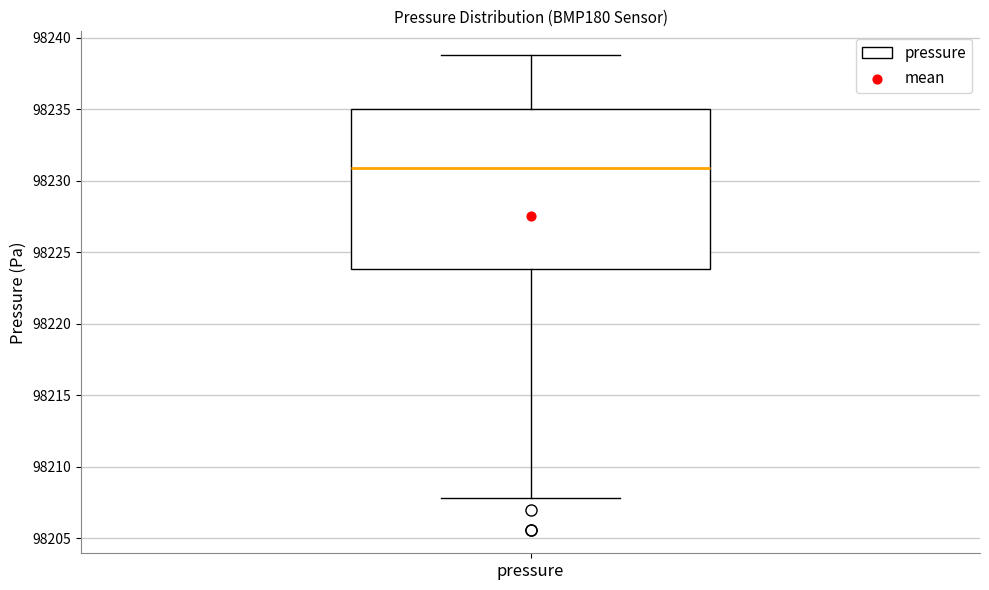

Transcribe this box plot: give where the median line is, the range the box spans, and where the two whiskers end, as read against the y-axis. The values are not printed on the chart, so give them approximately, as read against the axis.

median 98231, box 98224 to 98235, whiskers 98208 to 98239